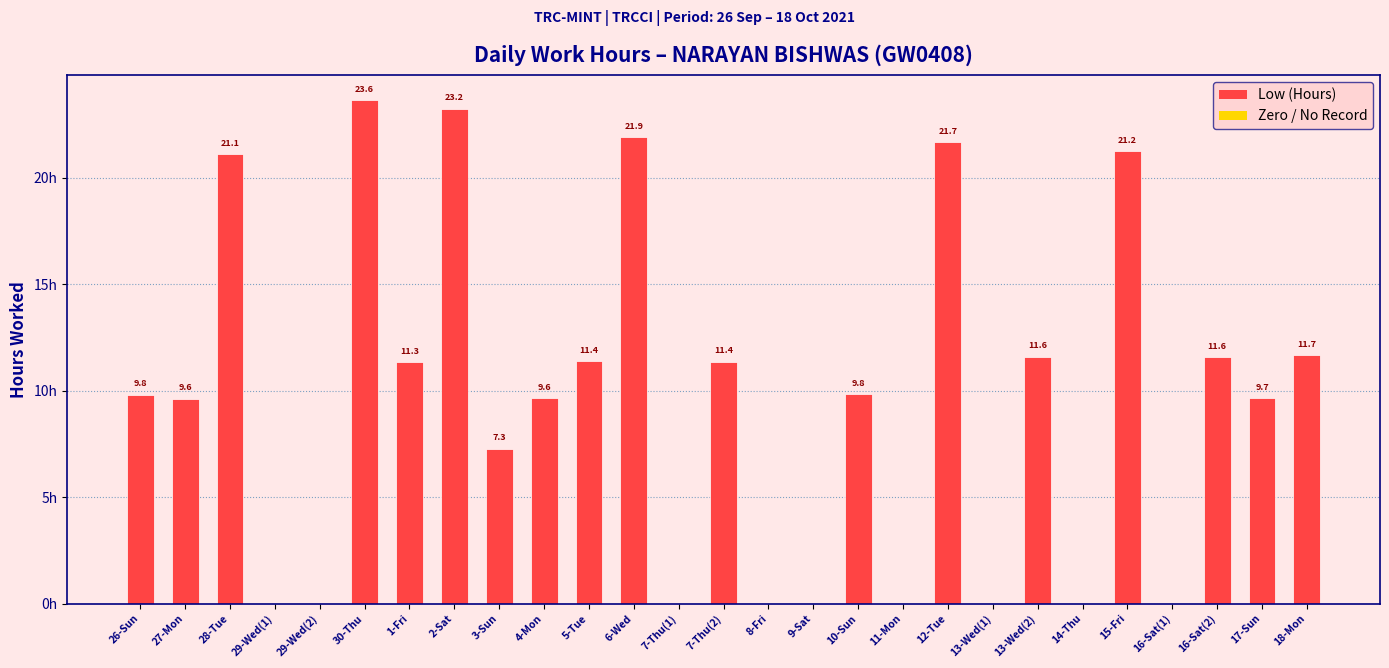

Which has a higher value, 14-Thu or 2-Sat?

2-Sat